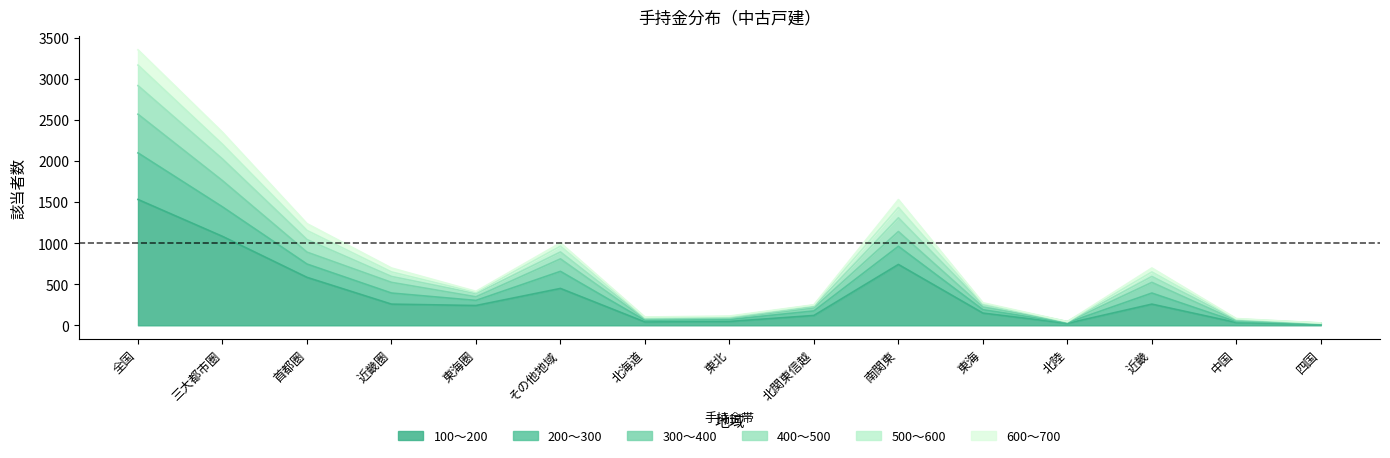

At which category is the sum across all series the highest?

全国